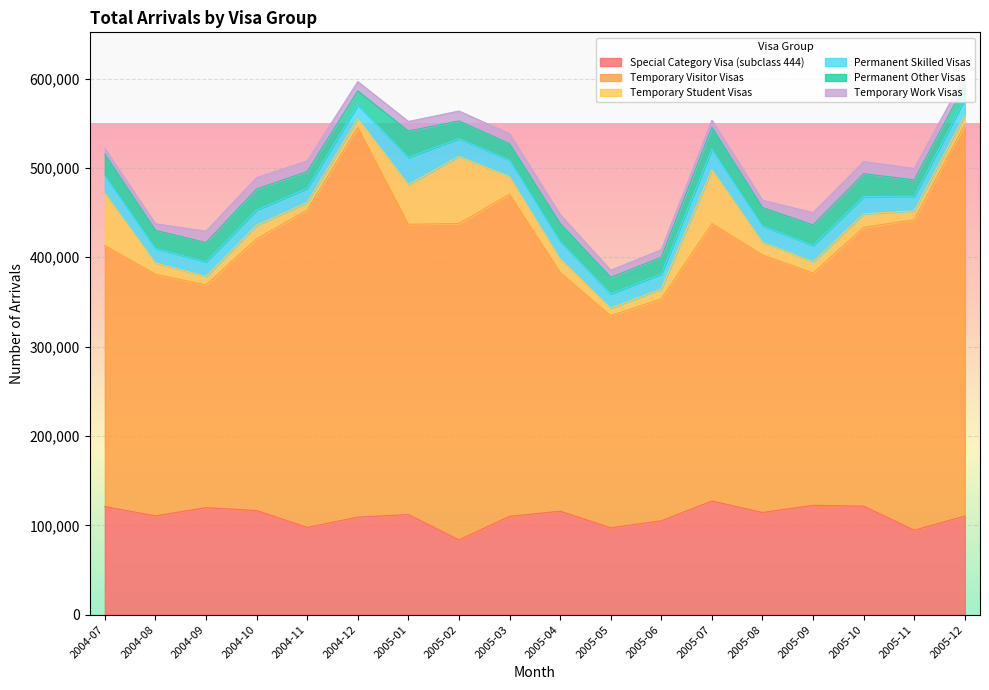

What is the difference between the highest and lowest values at 2005-07?

302680